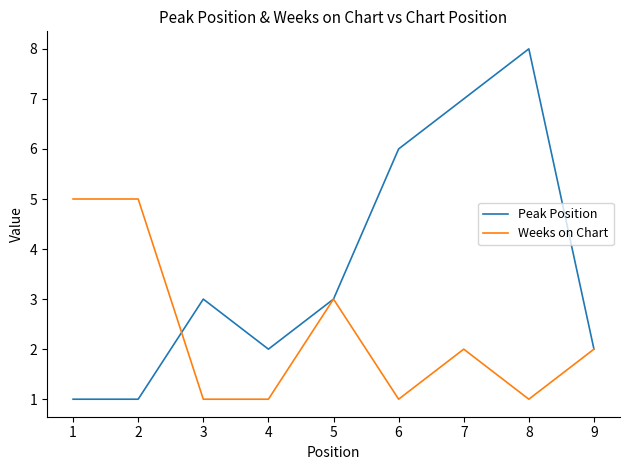

Which category has the highest value across all series?

8